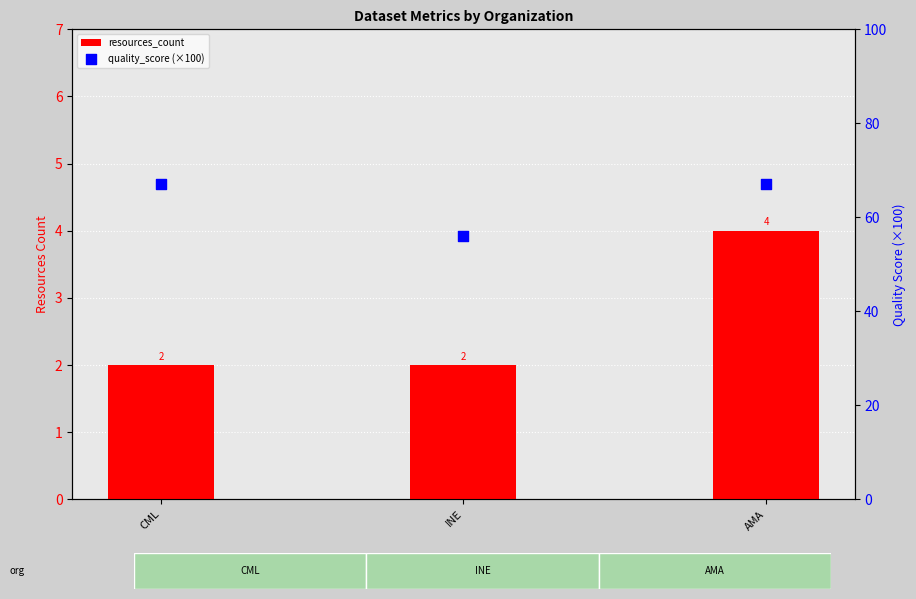

Which series reaches the maximum Y coordinate?

quality_score (×100)